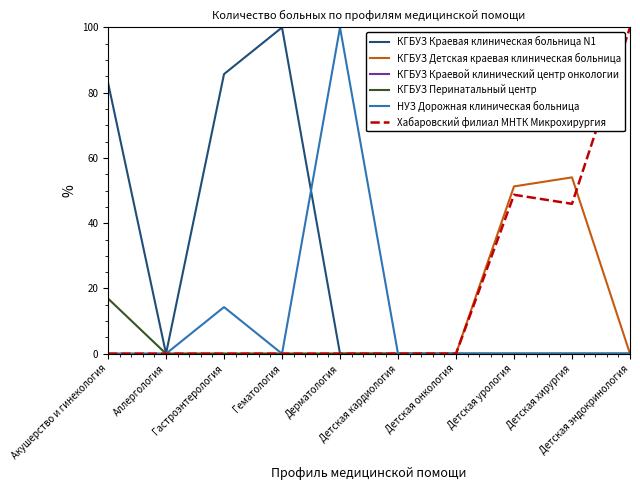

Which series has the largest total across all categories?

КГБУЗ Краевая клиническая больница N1